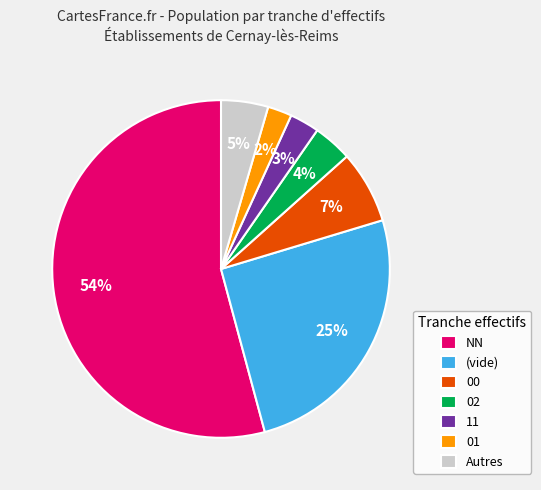

Does any single category account for the majority?

Yes